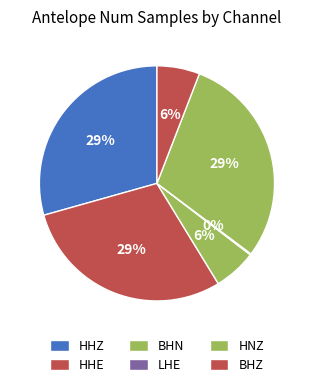

Does LHE account for over 50% of the chart?

No